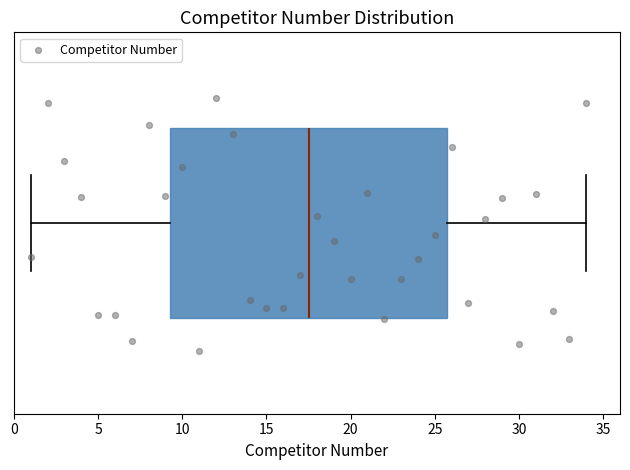

Read this box plot against the x-axis: the position of the median line, the range covered by the box, and the ends of both whiskers. The values are not printed on the chart, so give them approximately, as read against the axis.

median 17.5, box 9.5 to 26.0, whiskers 1.0 to 34.0